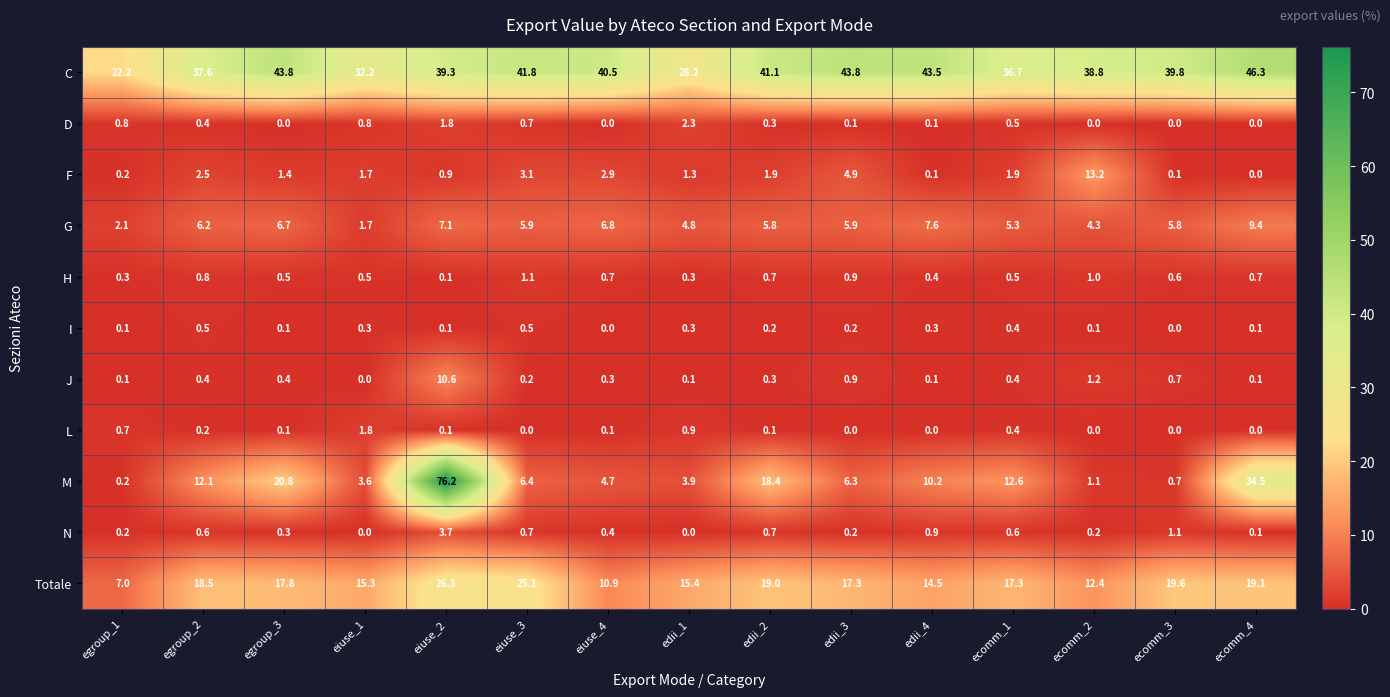

What is the minimum value for G?

1.7